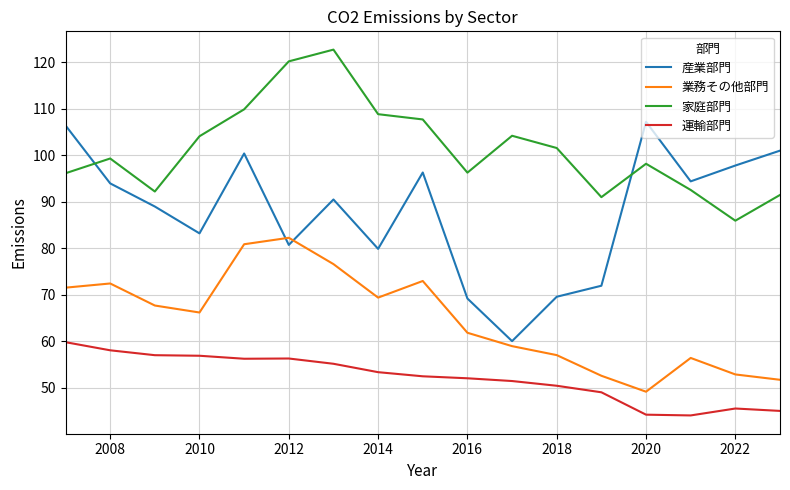

Rank the series by their maximum value, from lowest to highest.

運輸部門, 業務その他部門, 産業部門, 家庭部門